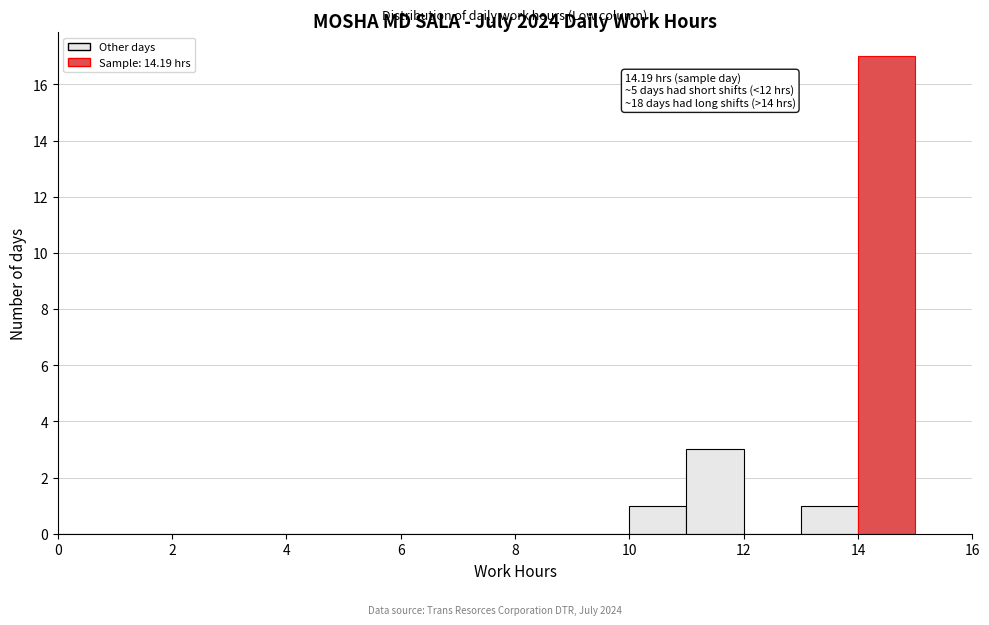

Over which range of the x-axis is the bar tallest?

14 to 15